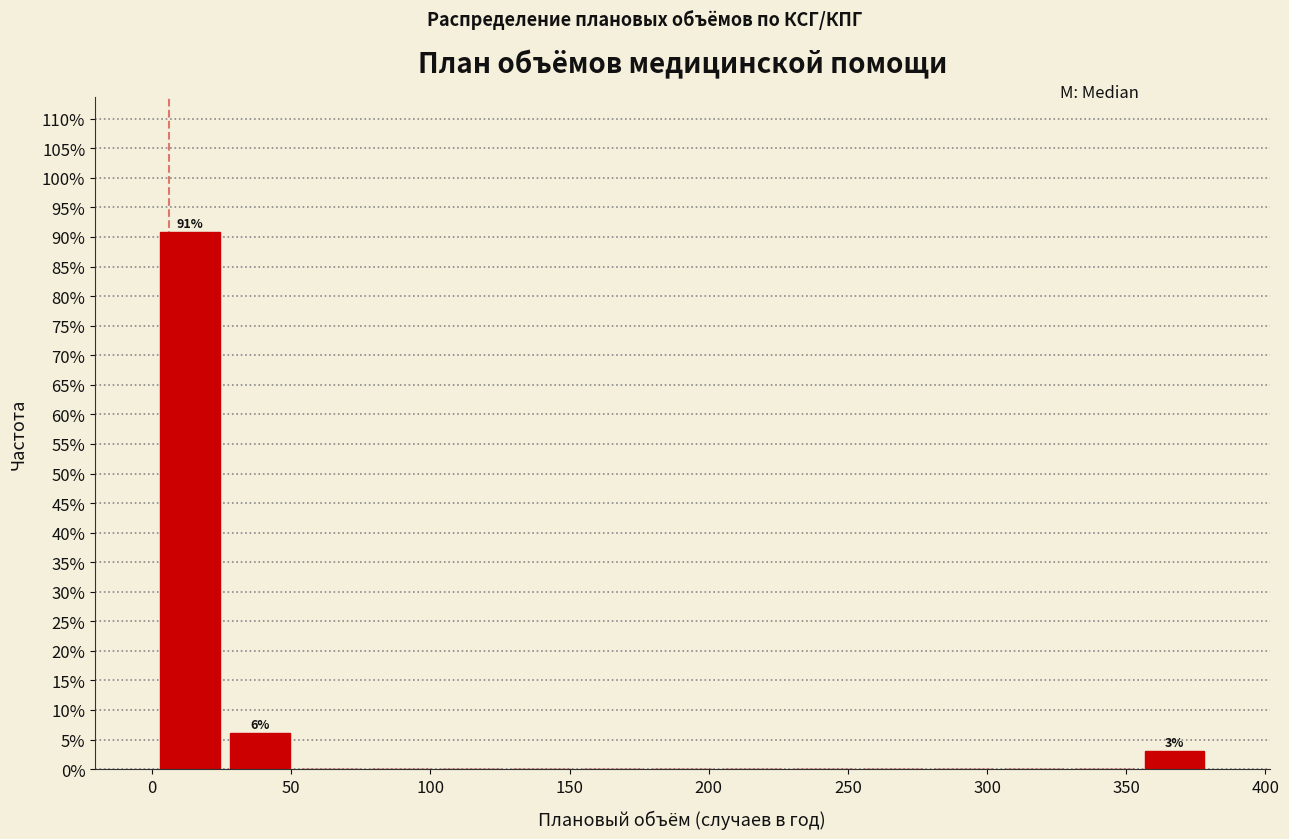

Which range on the x-axis has the tallest bar?

0 to 25